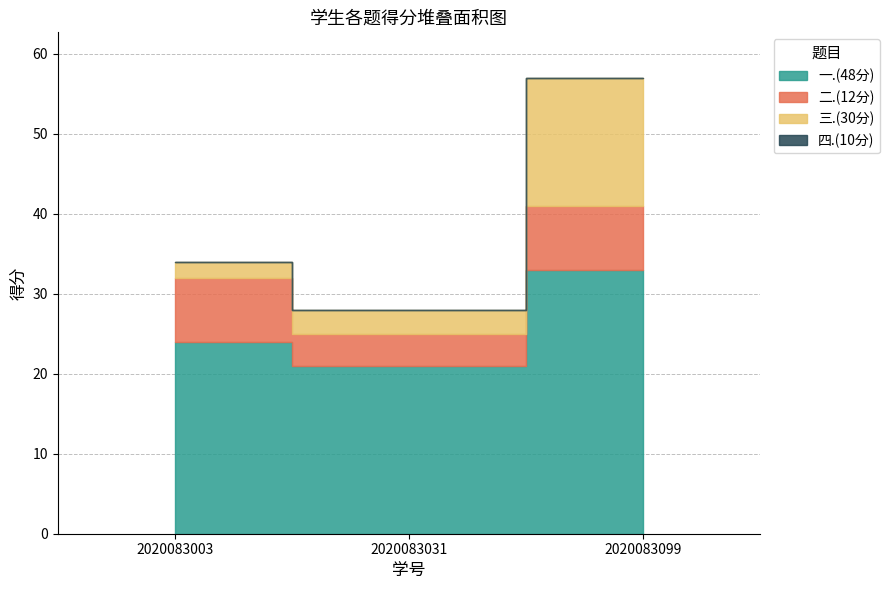

What is the total value across all series at 2020083003?

34